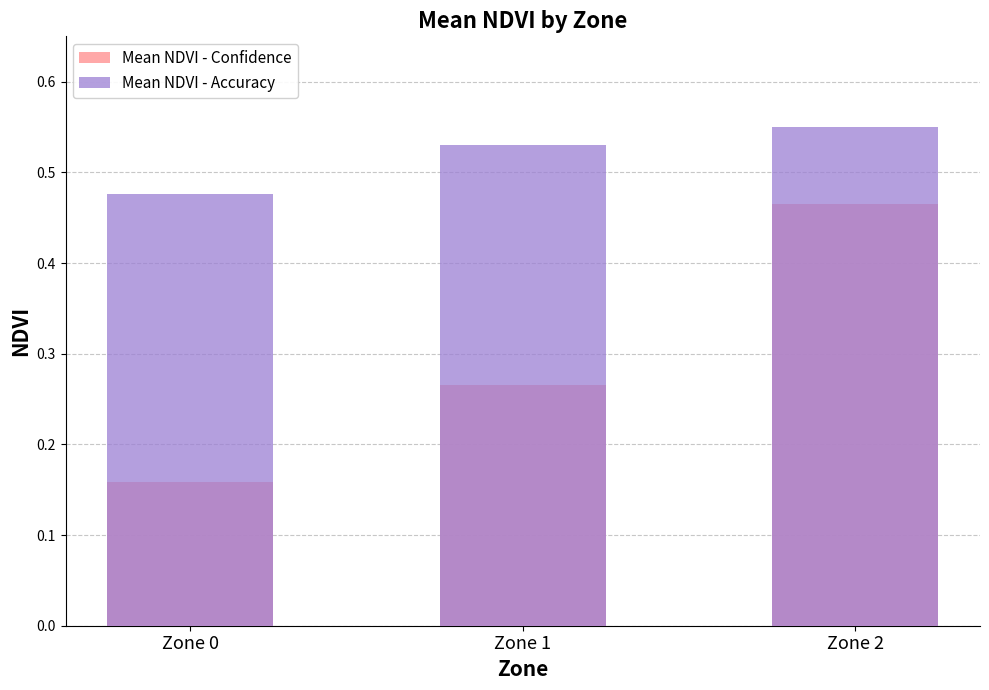

How many Mean NDVI - Confidence values are between 0 and 1?

3